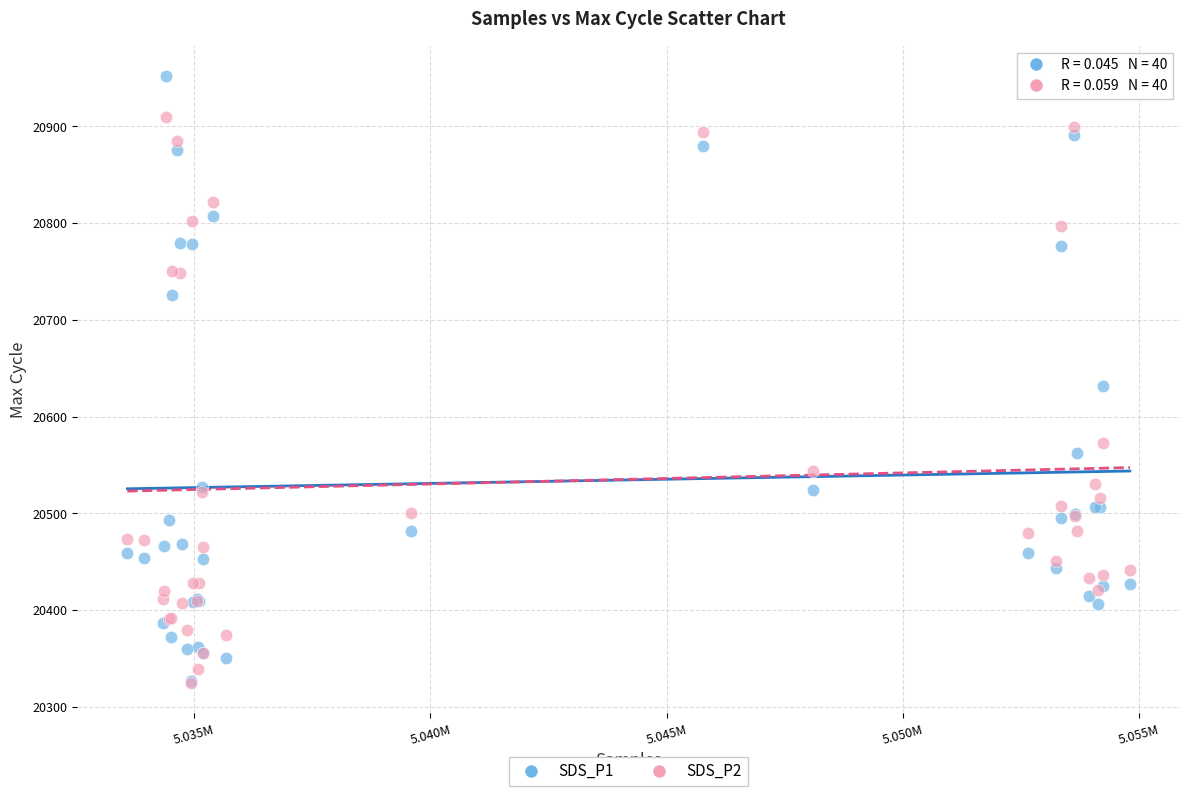

What are all the series names shown in the legend?

SDS_P1, SDS_P2